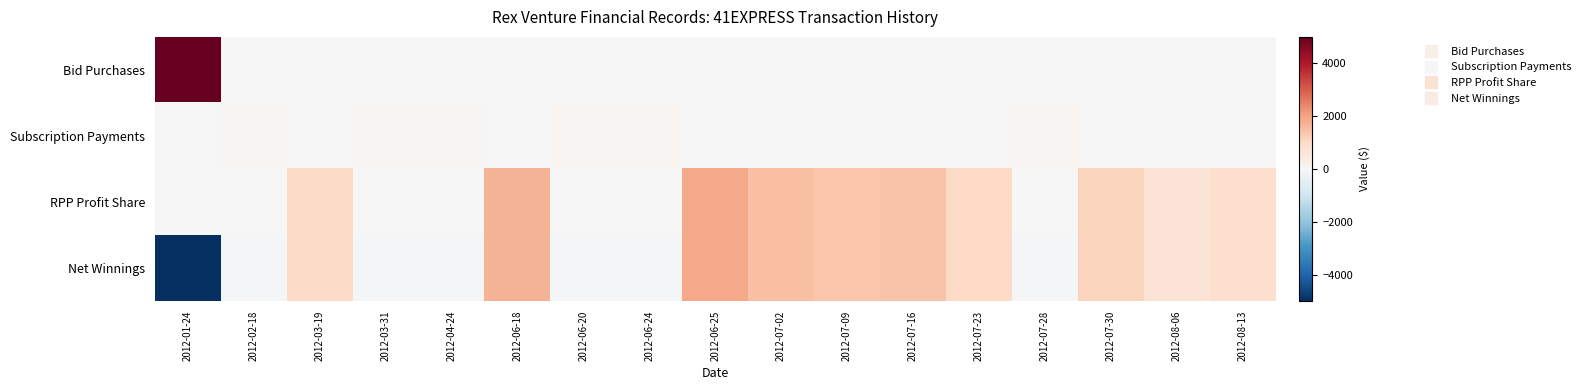

Rank the series at 2012-07-30 from highest to lowest value.

RPP Profit Share, Net Winnings, Bid Purchases, Subscription Payments